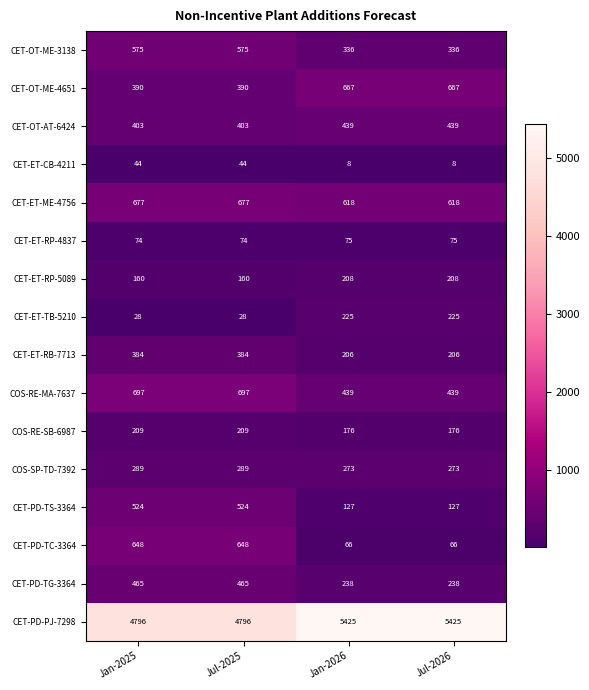

The value of CET-ET-TB-5210 at Jan-2025 is 28. True or false?

True